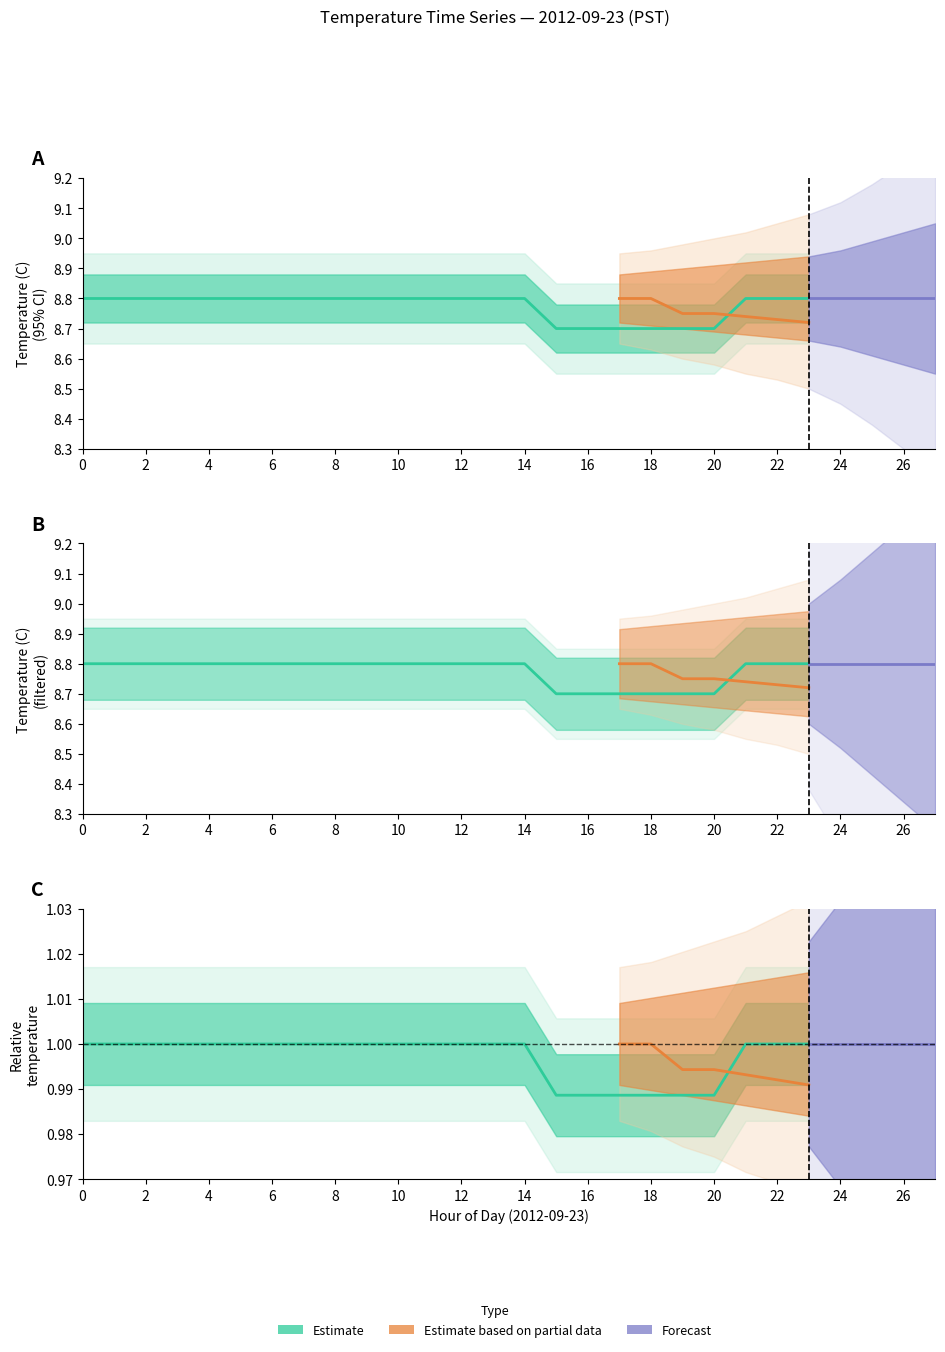

True or false: Lower_95 has more than 0 points higher than both neighbors.

False